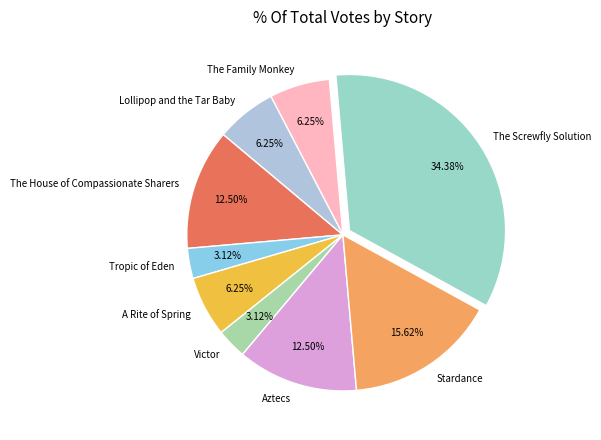

Combined, what portion of the pie is Aztecs and Victor?

15.6%